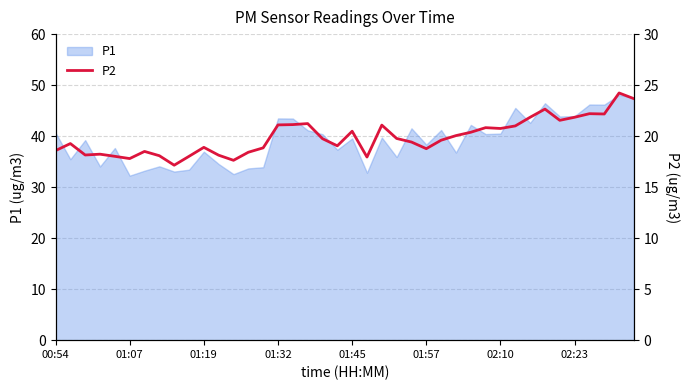

The value at 01:32 is 21.1. True or false?

True